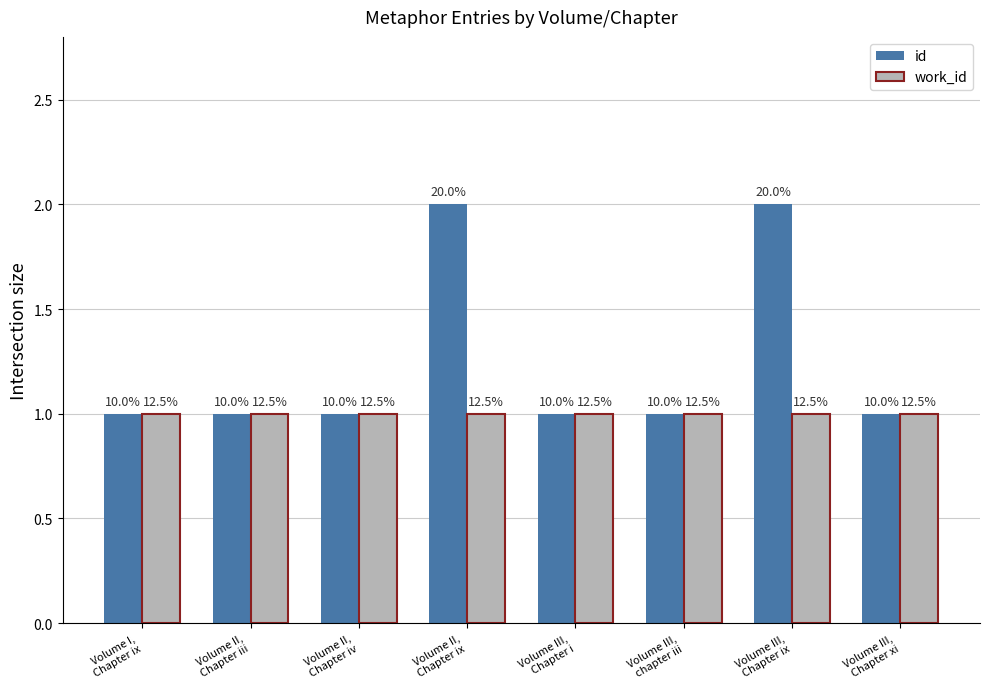

What are all the series names shown in the legend?

id, work_id